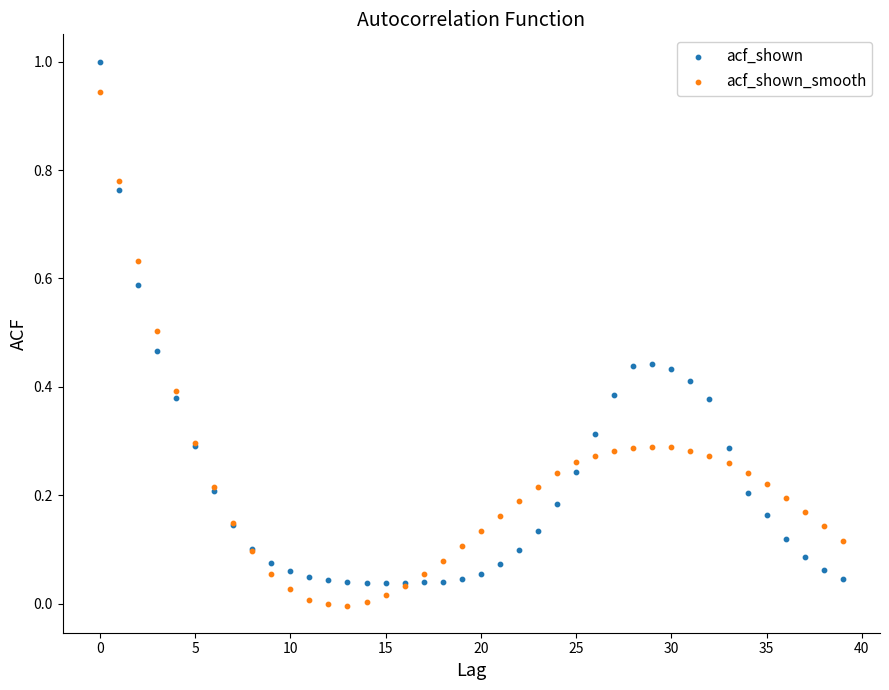

Which series reaches the maximum Y coordinate?

acf_shown